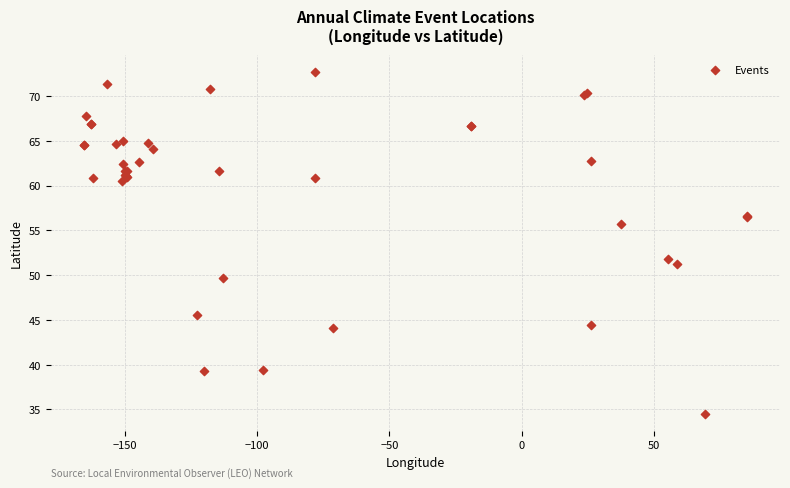

What Y value in the scatter plot is closest to 53?

51.8